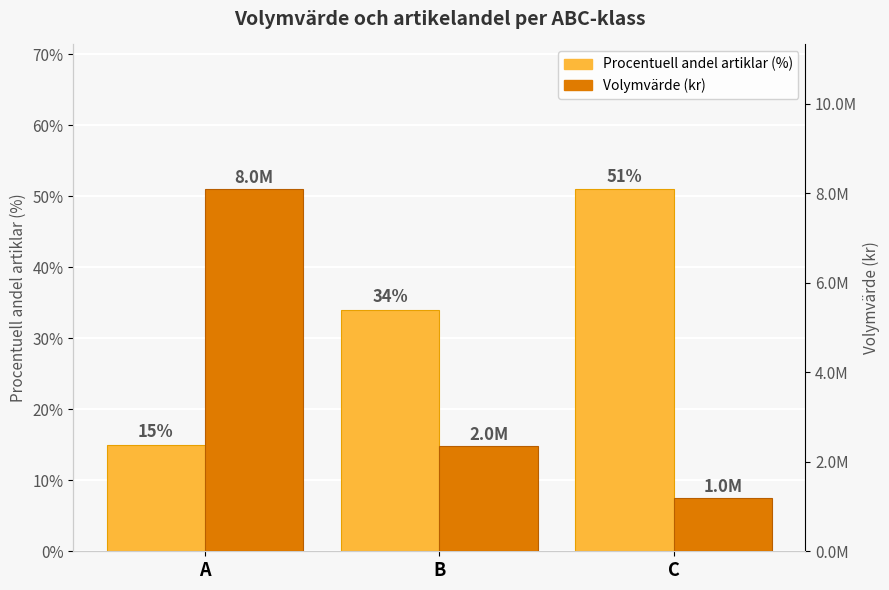

How many data points in Procentuell andel artiklar (%) are above 34?

1